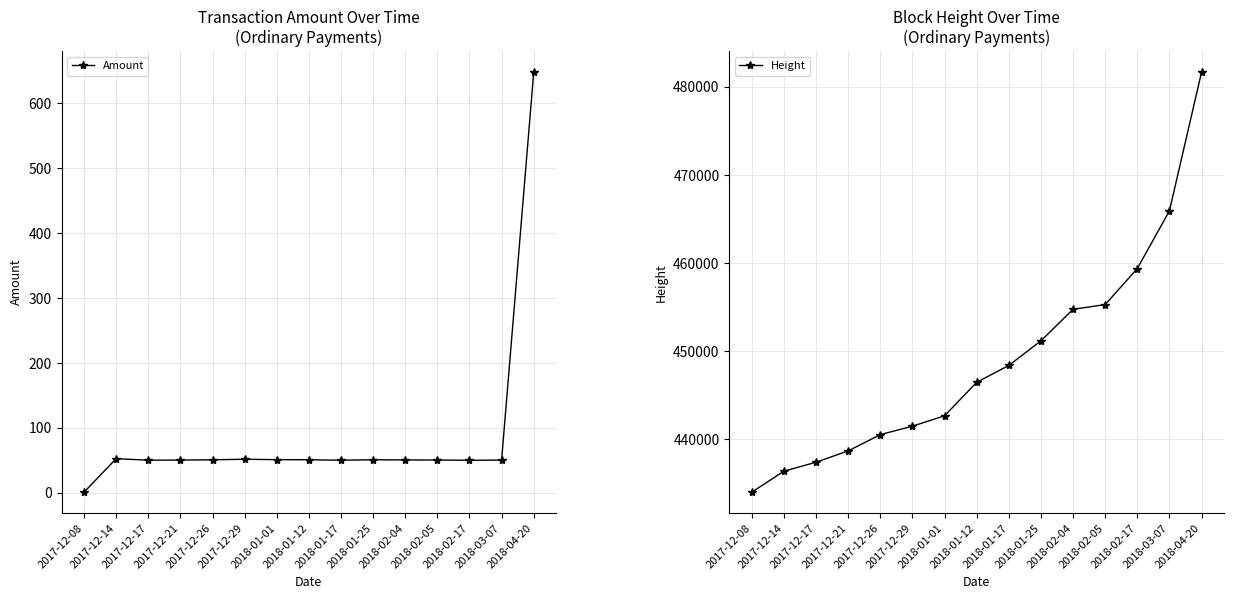

How many data points does each series have?

15